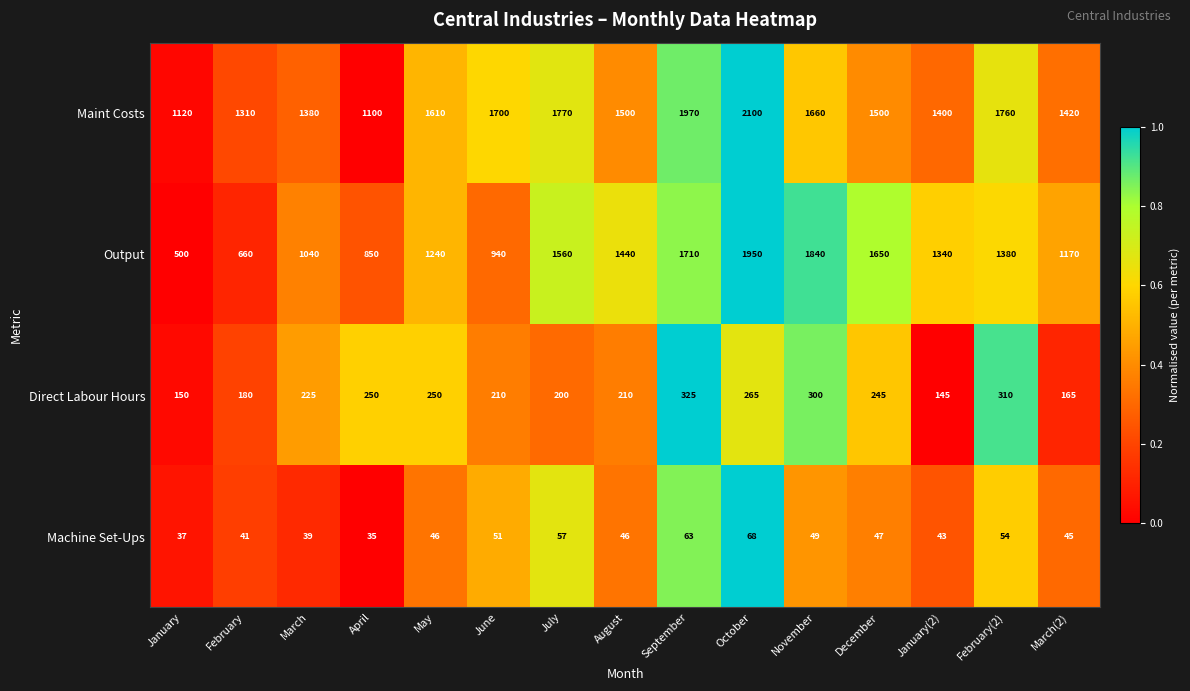

How many distinct data groups are displayed?

4